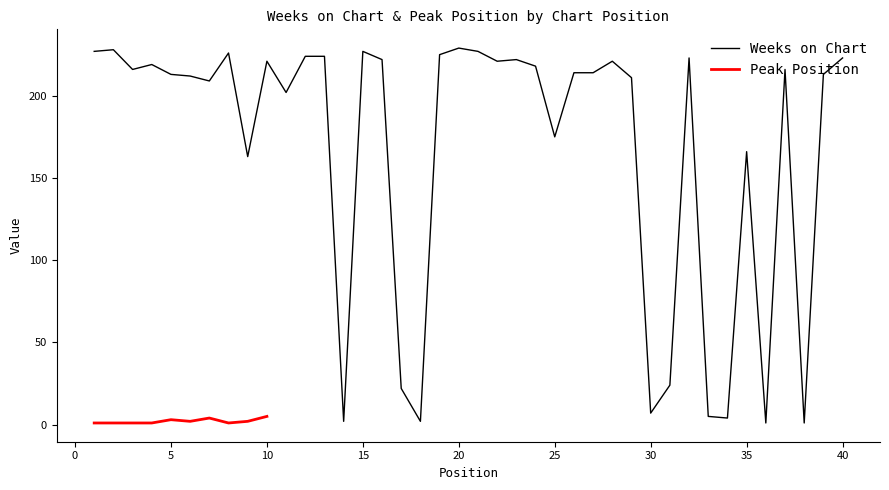

The chart shows a value of 224 at 13. True or false?

True